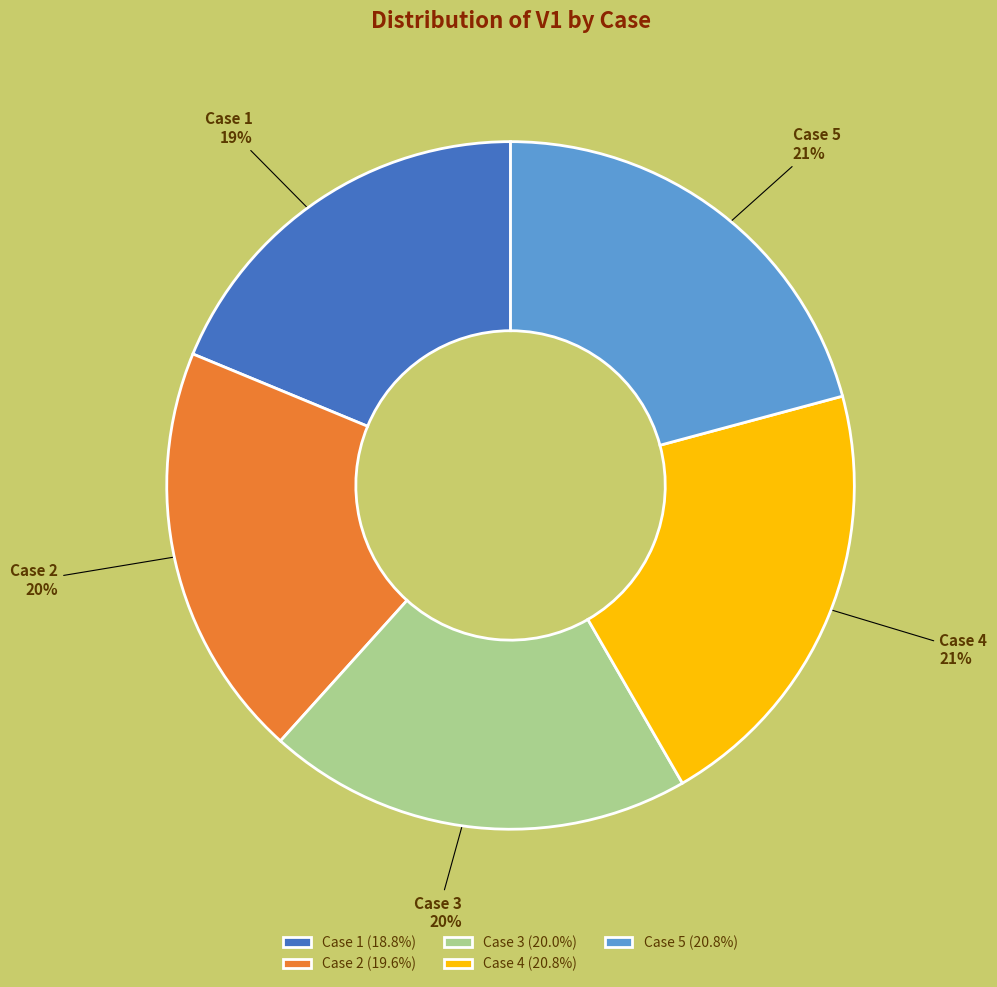

To the nearest percent, what portion does Case 4 represent?

21%